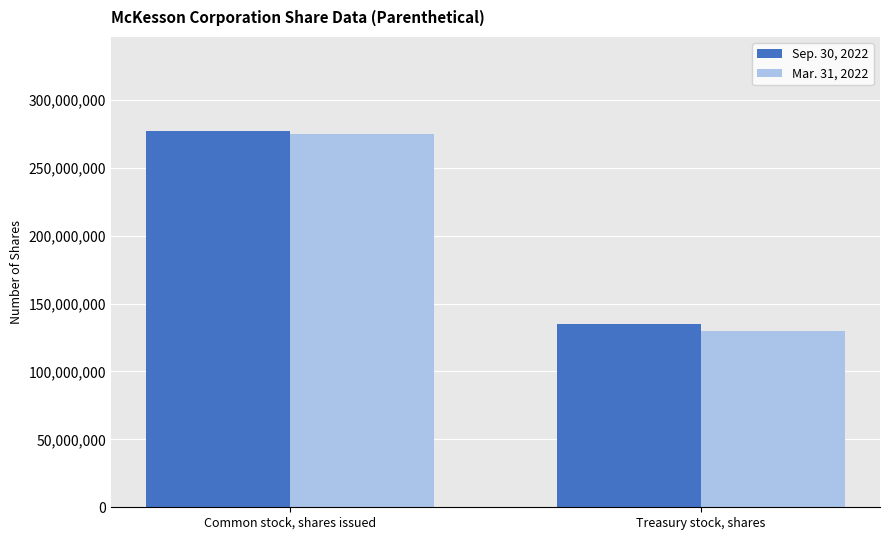

Which series has the widest spread of values?

Mar. 31, 2022